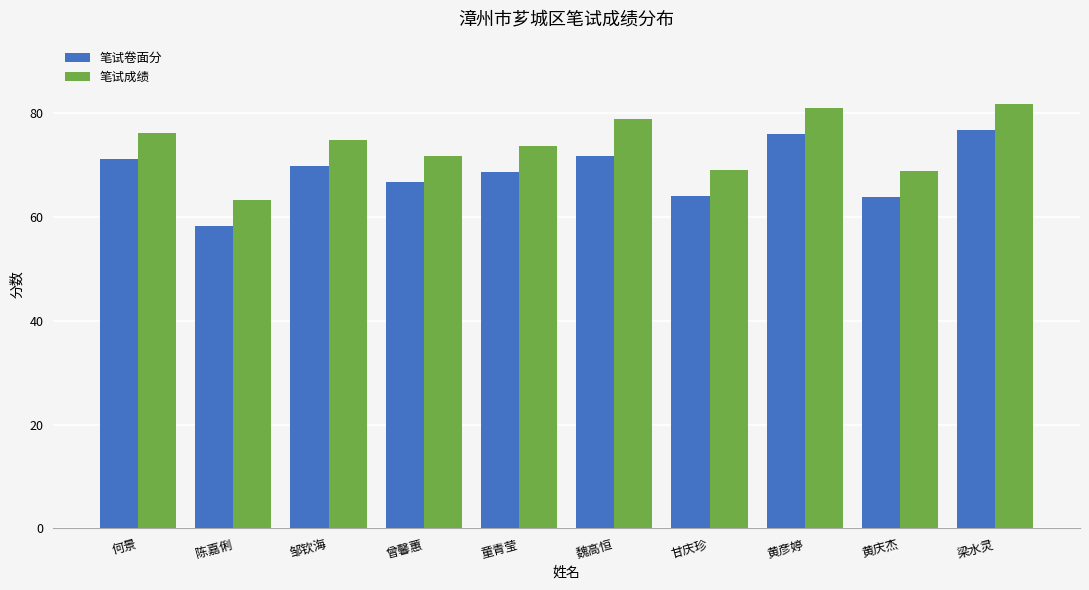

True or false: 笔试卷面分 has a value of 71.8 at 魏高恒.

True